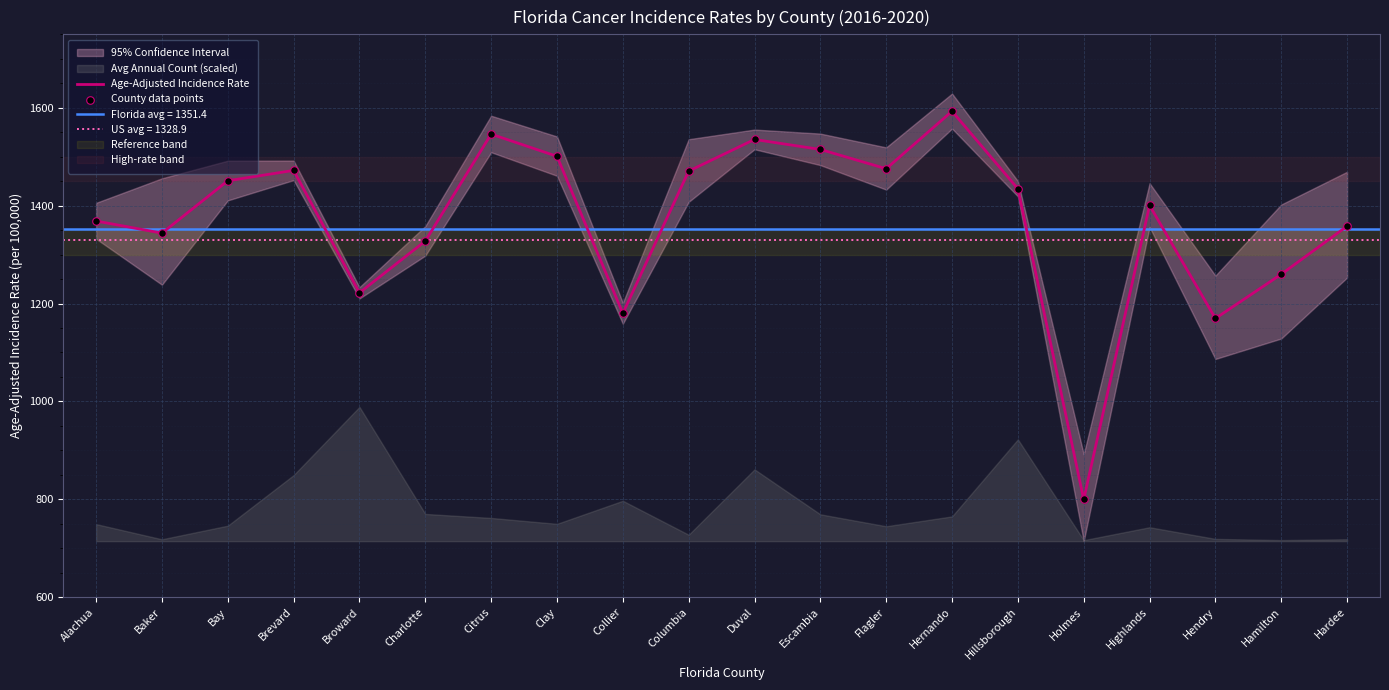

Which series has the widest spread of Y values?

Age-Adjusted Incidence Rate